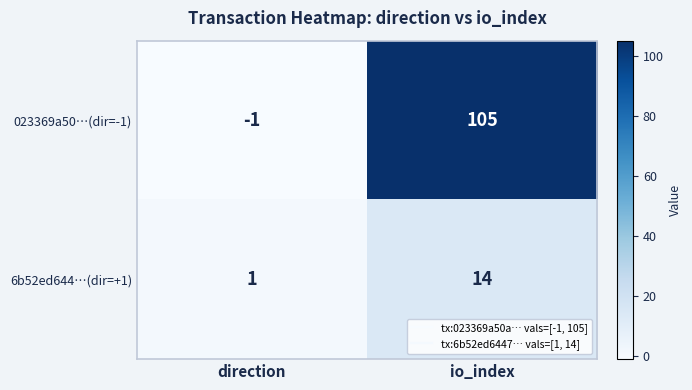

What is the difference between the highest and lowest values at direction?

2